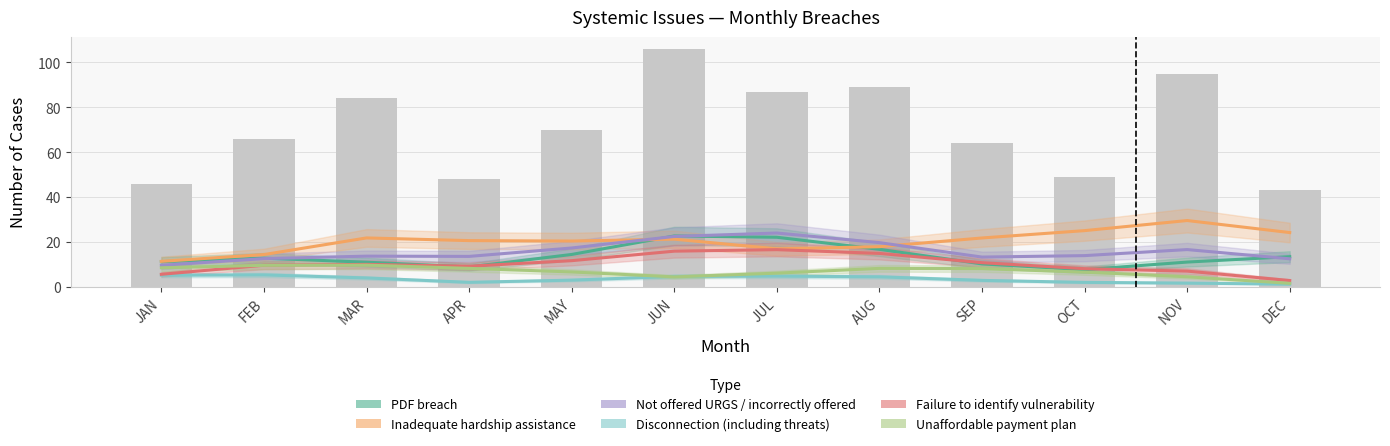

List the labels in order of Inadequate hardship assistance value, largest first.

NOV, OCT, DEC, MAR, SEP, JUN, APR, MAY, AUG, JUL, FEB, JAN